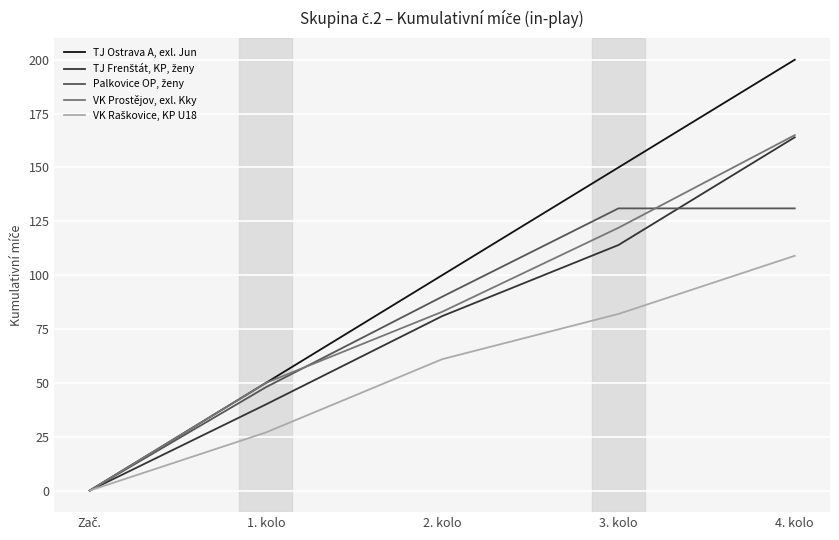

At which label does TJ Ostrava A, exl. Jun reach its peak?

4. kolo